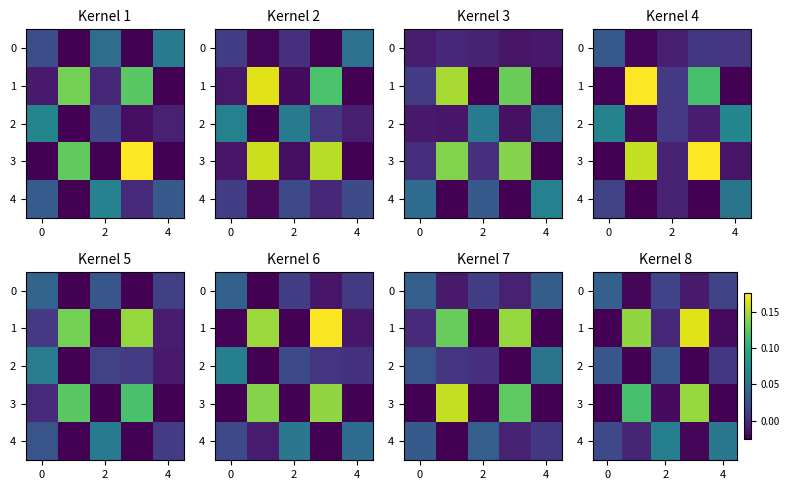

Between 4 and 0, which is larger?

4